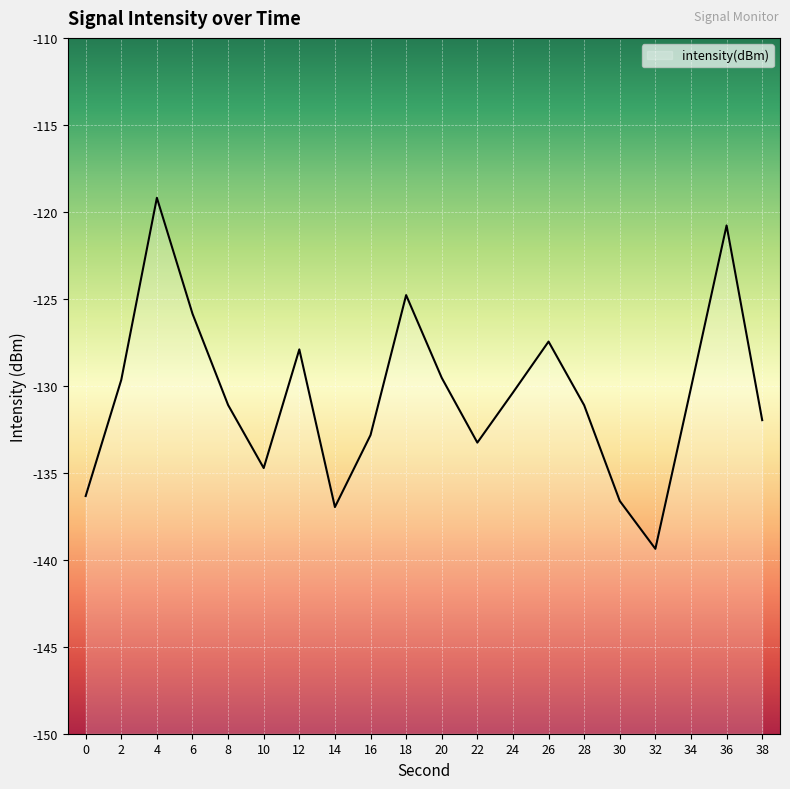

The value at 0 is -136.3. True or false?

True